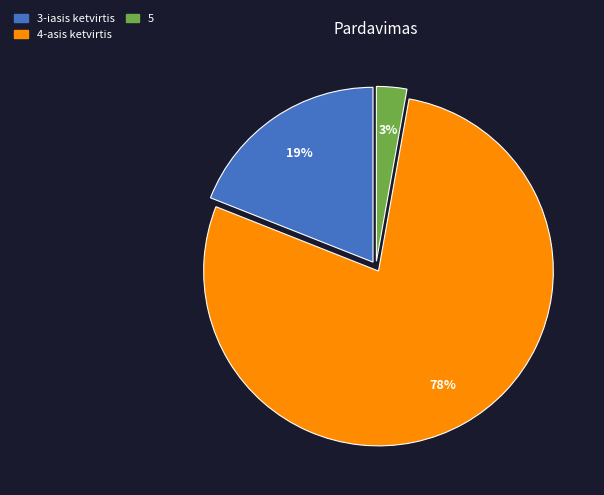

Count the number of slices in the pie.

3